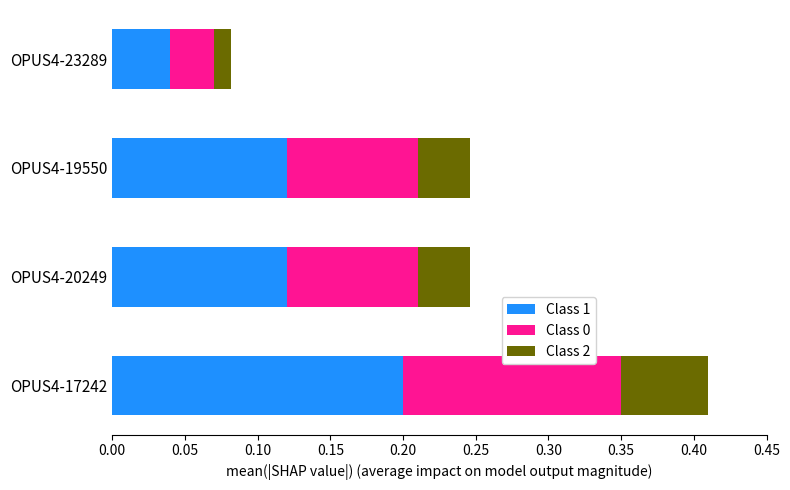

What is the sum of all Class 1 values?

0.5